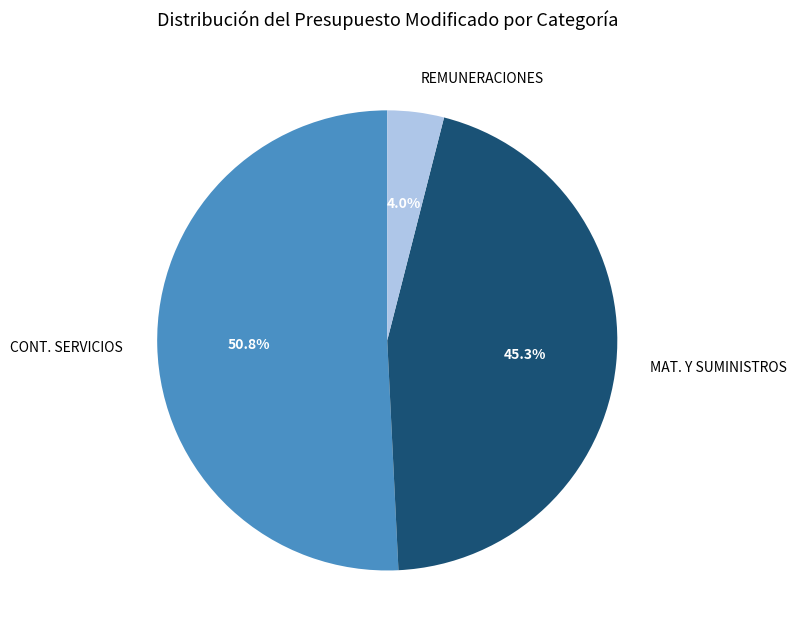

Which category has the smallest portion of the pie?

REMUNERACIONES